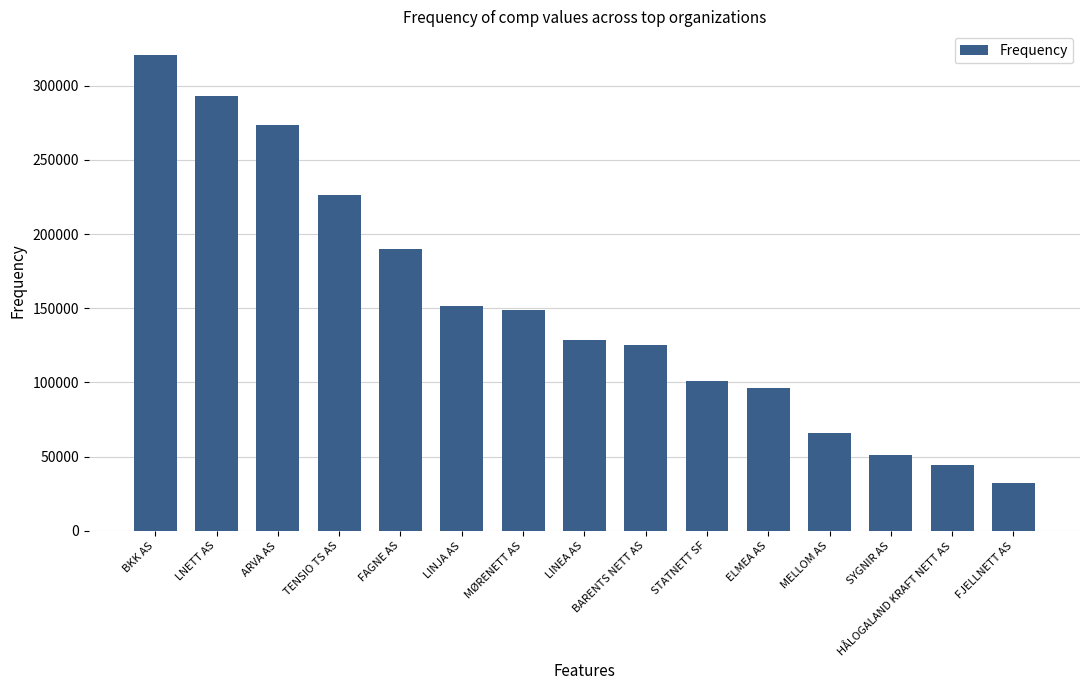

At which category does the chart reach its minimum across all series?

FJELLNETT AS